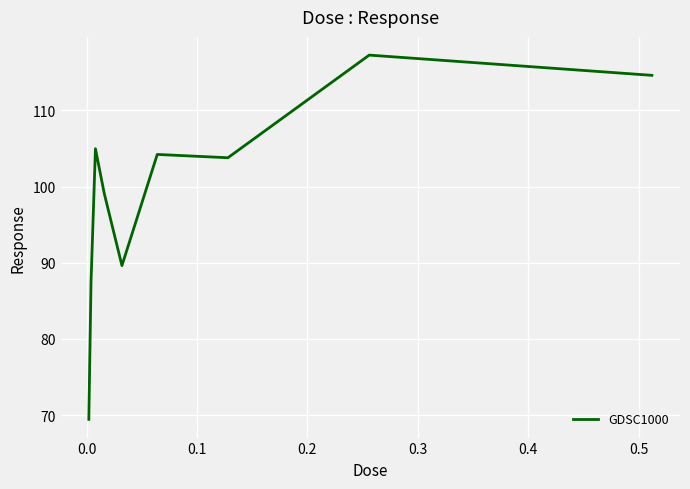

What is the difference between the maximum and minimum values?

47.8